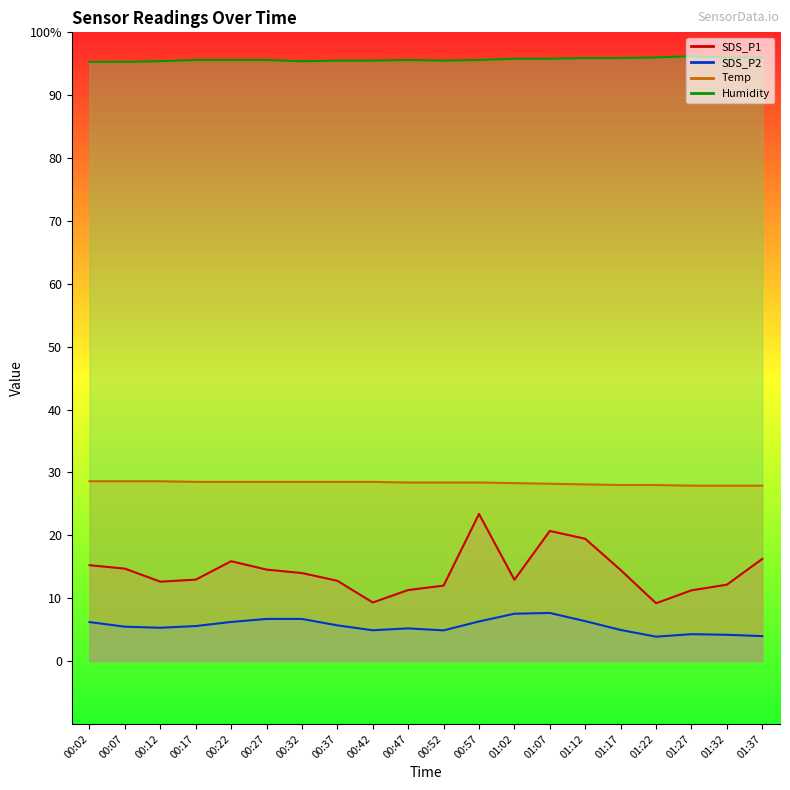

True or false: SDS_P1 and SDS_P2 intersect in this chart.

False